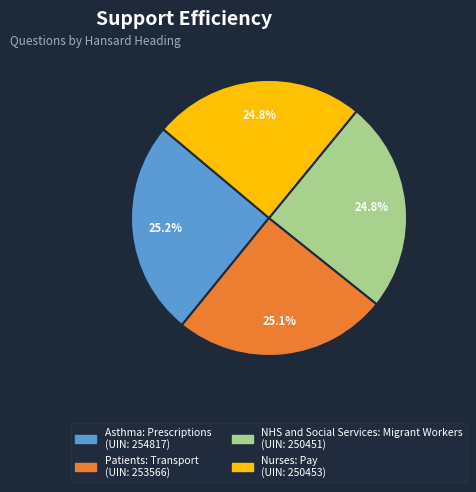

Is it true that Asthma: Prescriptions is 25% of the pie?

True